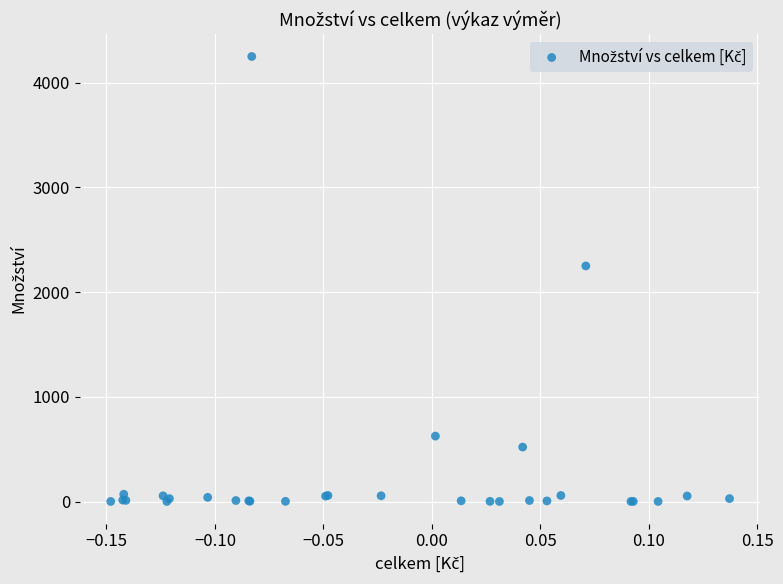

What Y value in the scatter plot is closest to 2125?

2250